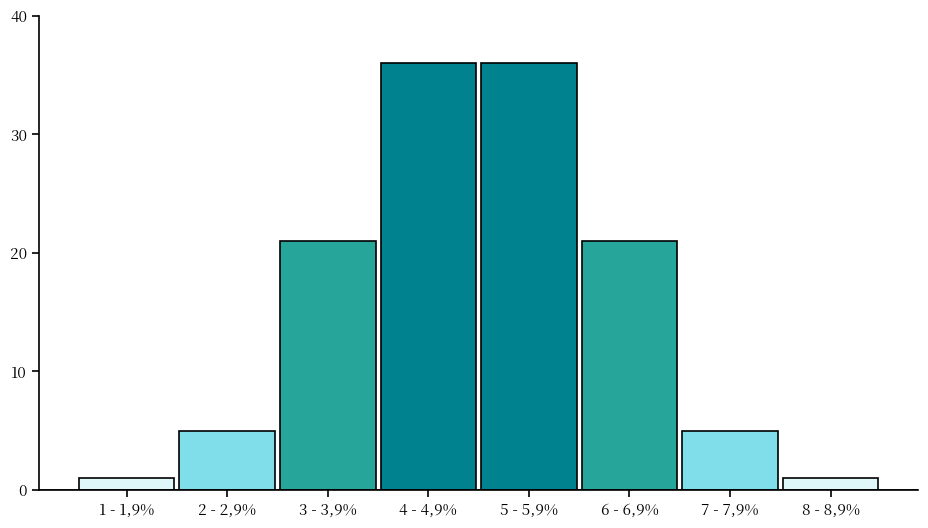

Reading left to right, list all the values displayed in this chart.

1	5	21	36	36	21	5	1